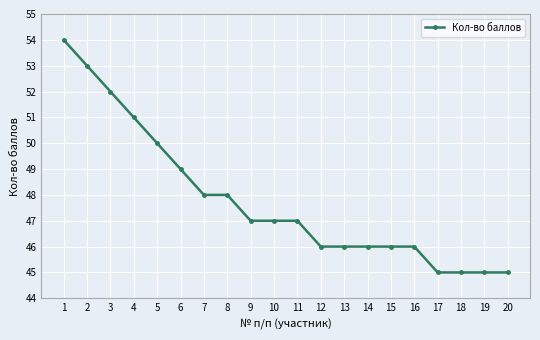

What is the value of the 6th point from the left?

49